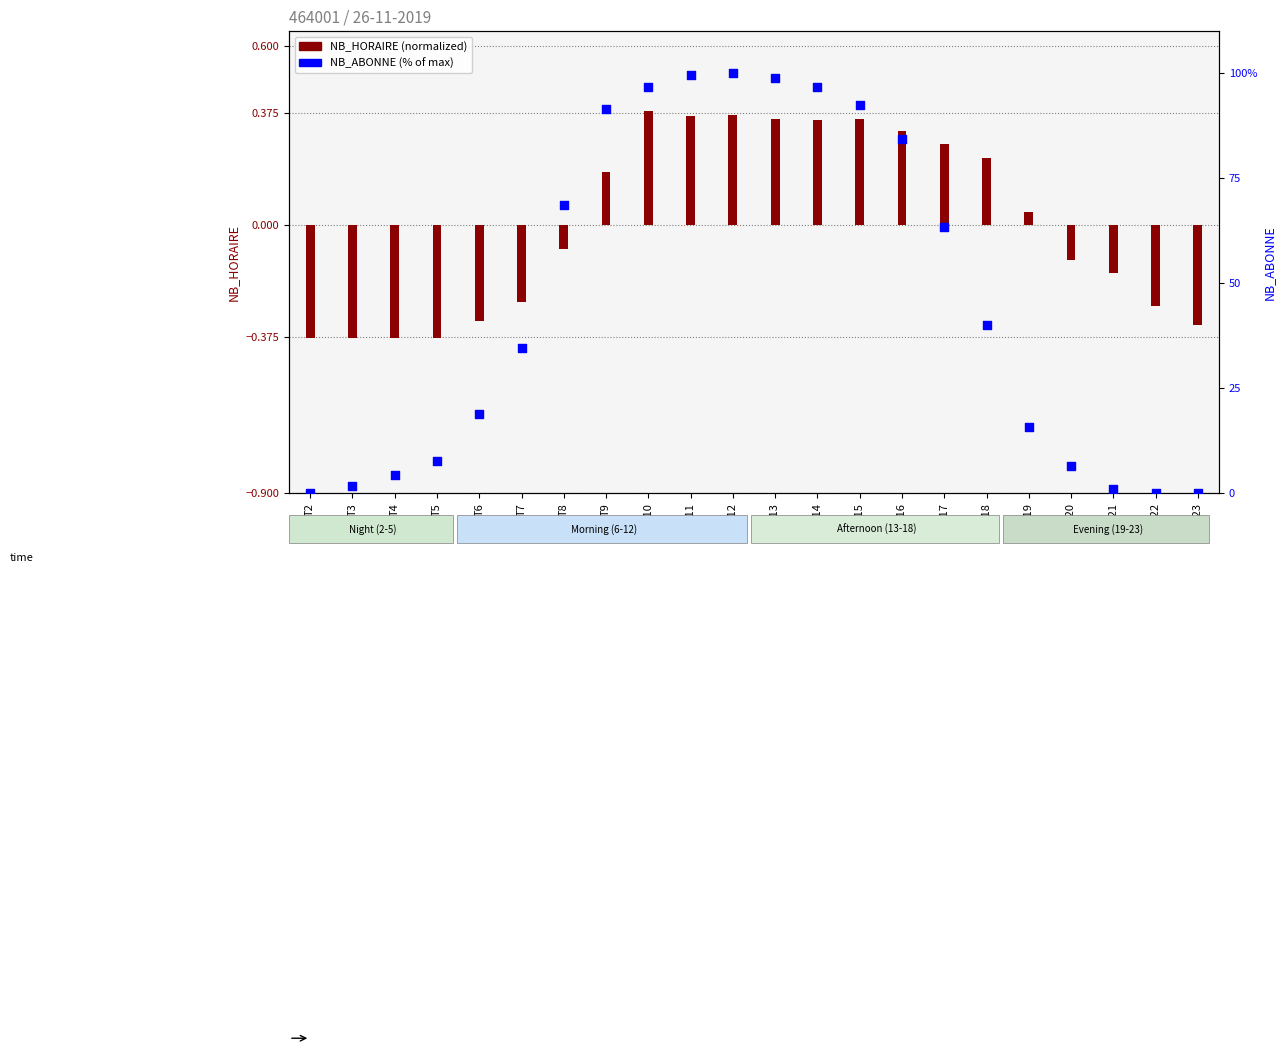

Which series has the largest total across all categories?

NB_ABONNE